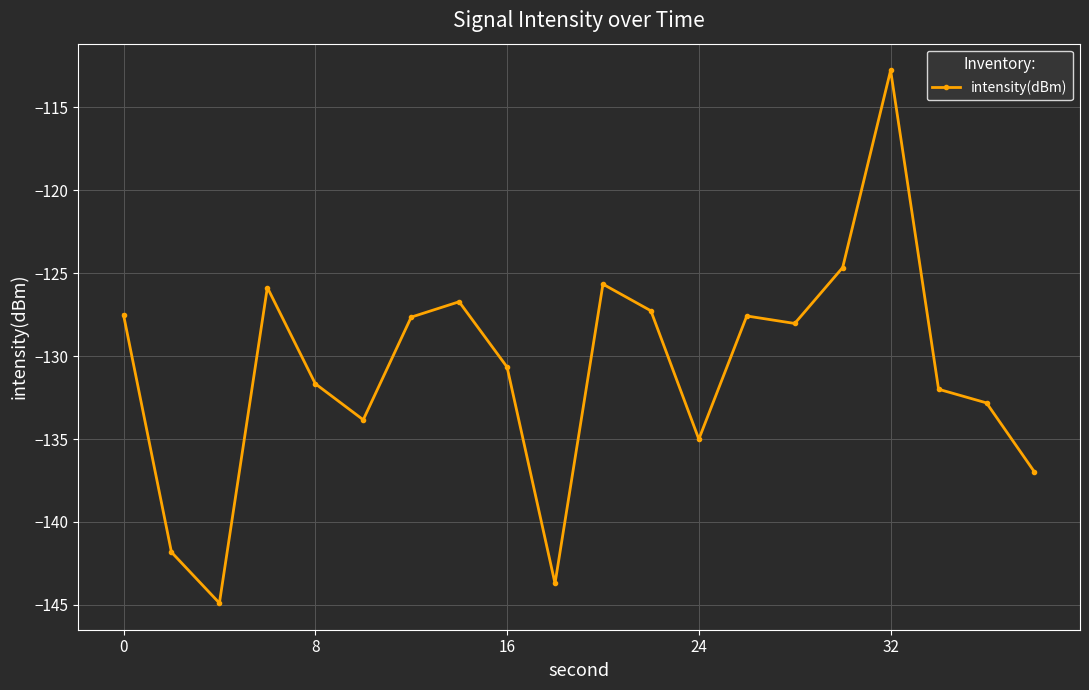

What is the greatest value displayed?

-112.8